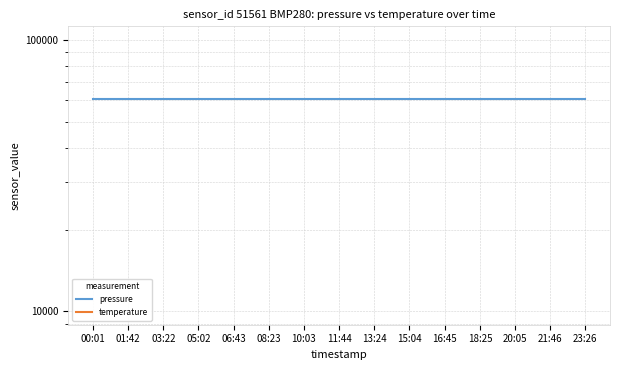

What is the value of the temperature point at the 3rd from the left?

-134.6